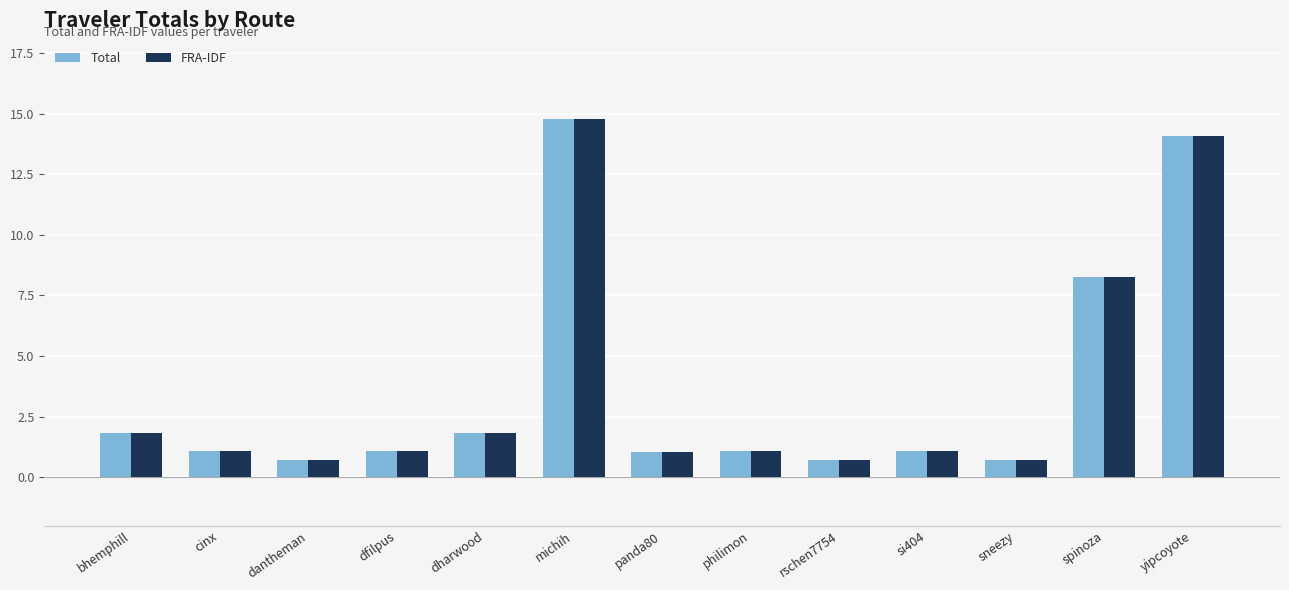

What is the approximate value of Total at yipcoyote?

14.1